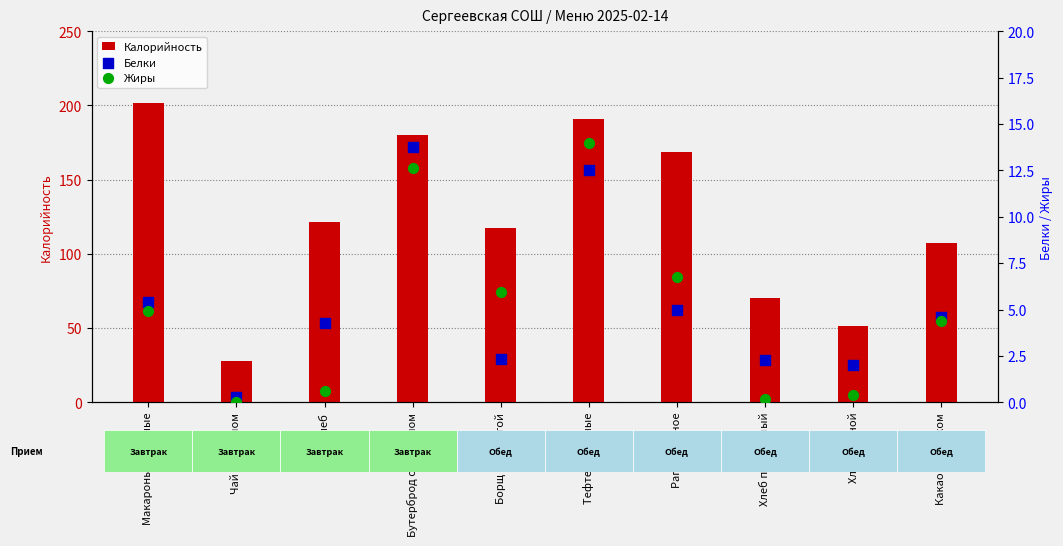

Which series reaches the minimum Y coordinate?

Жиры